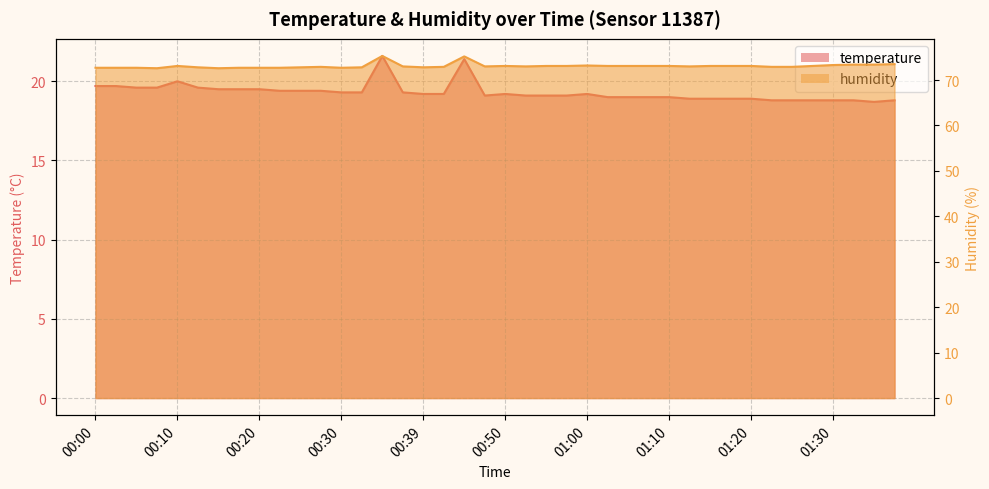

True or false: temperature has a value of 12.4 at 00:22.

False